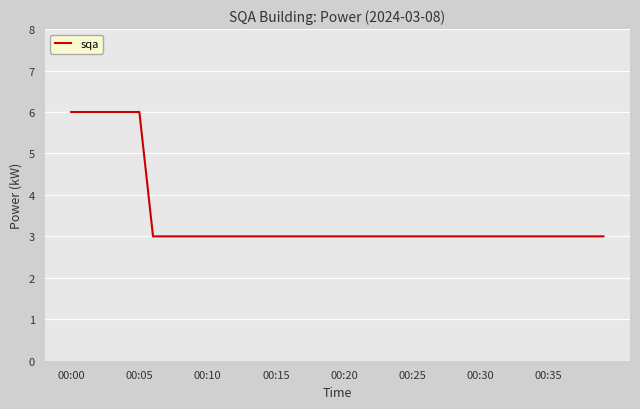

What is the minimum value shown in the chart?

3